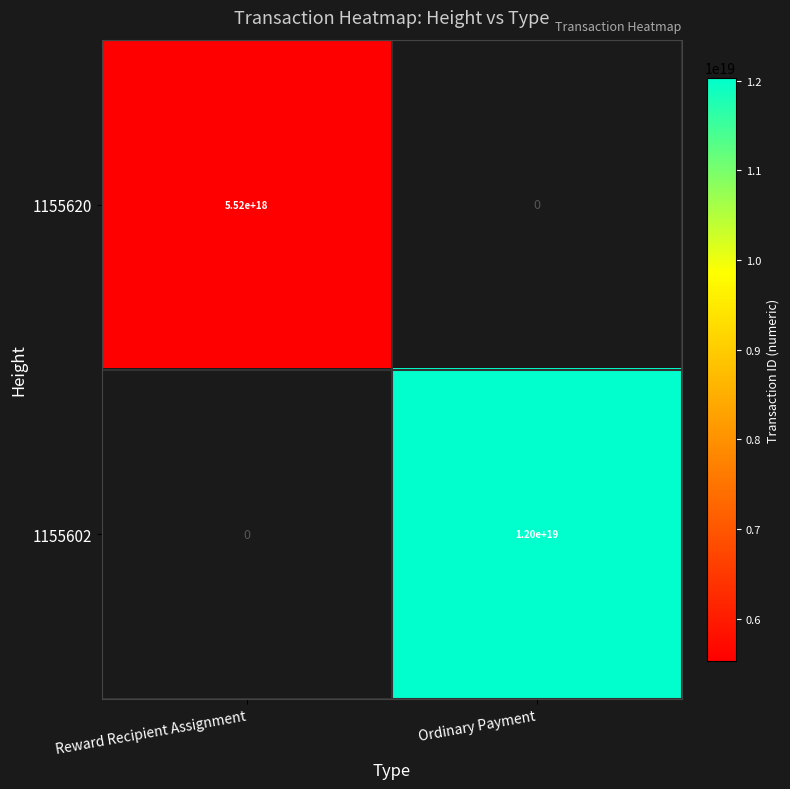

Is it true that 1155620 equals 5520000000000000000 at Reward Recipient Assignment?

True